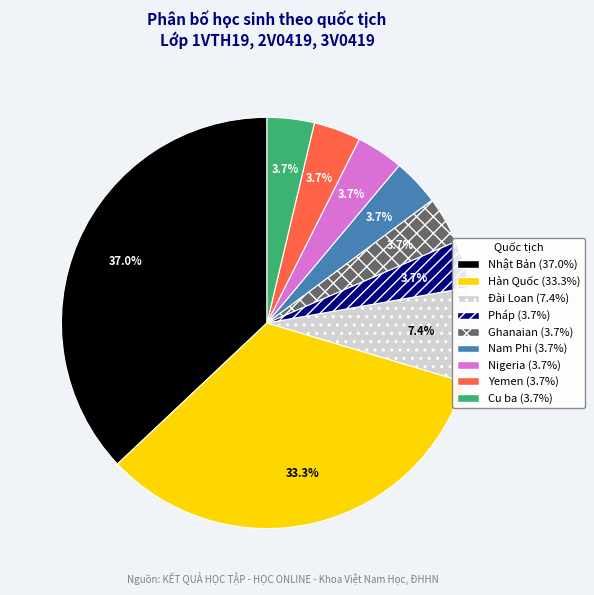

To the nearest percent, what portion does Yemen represent?

4%